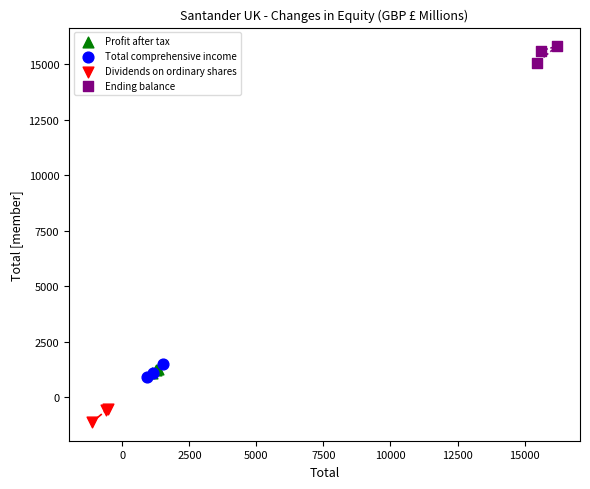

Which series reaches the minimum Y coordinate?

Dividends on ordinary shares